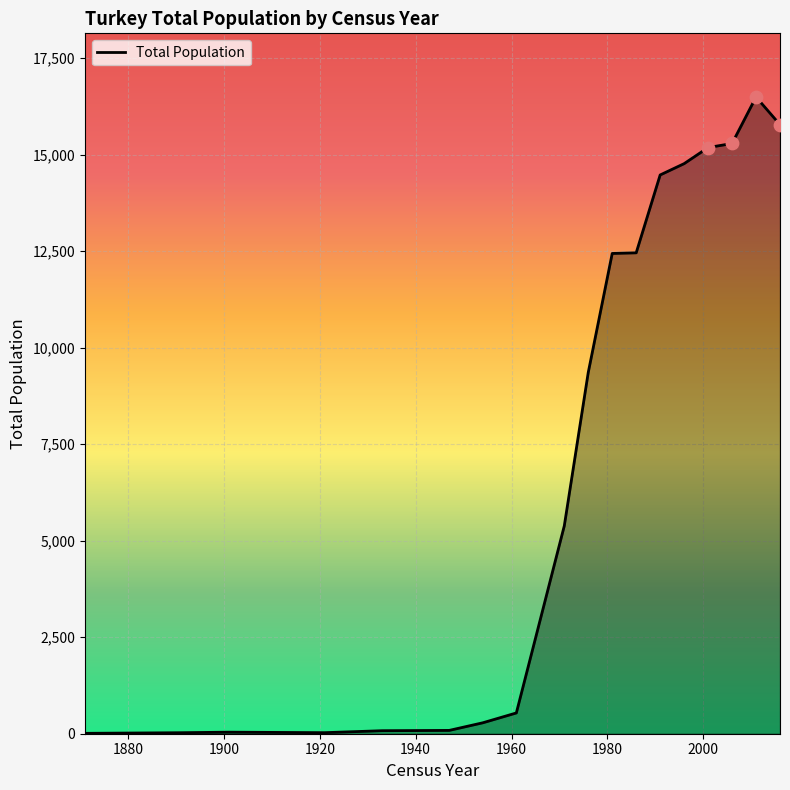

What is the maximum value shown in the chart?

16491